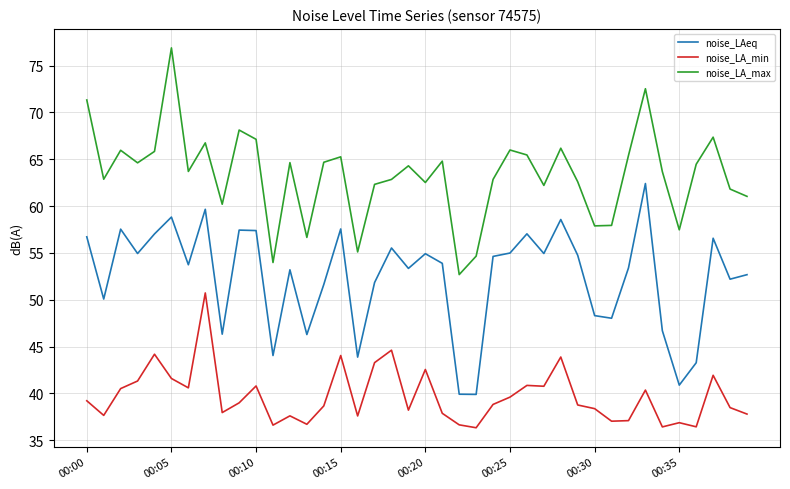

What is the maximum value for noise_LA_max?

76.9